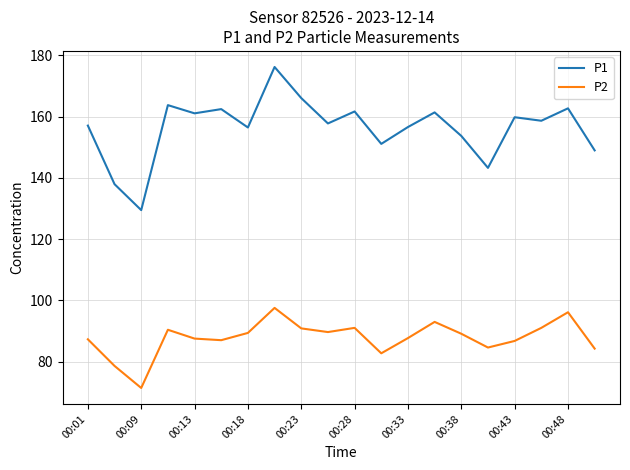

True or false: P2 and P1 intersect in this chart.

False